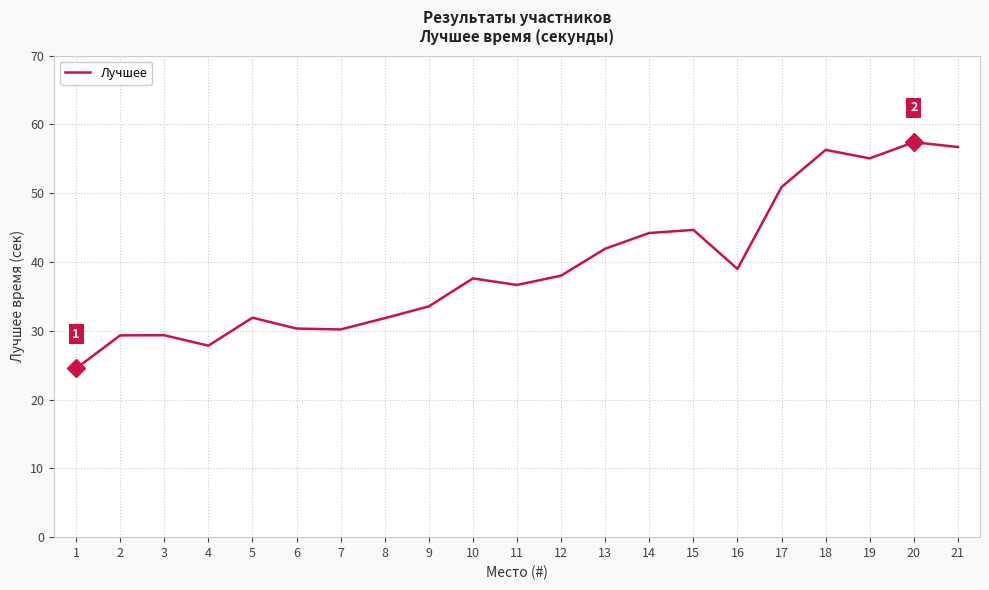

How many lines are shown in the chart?

1